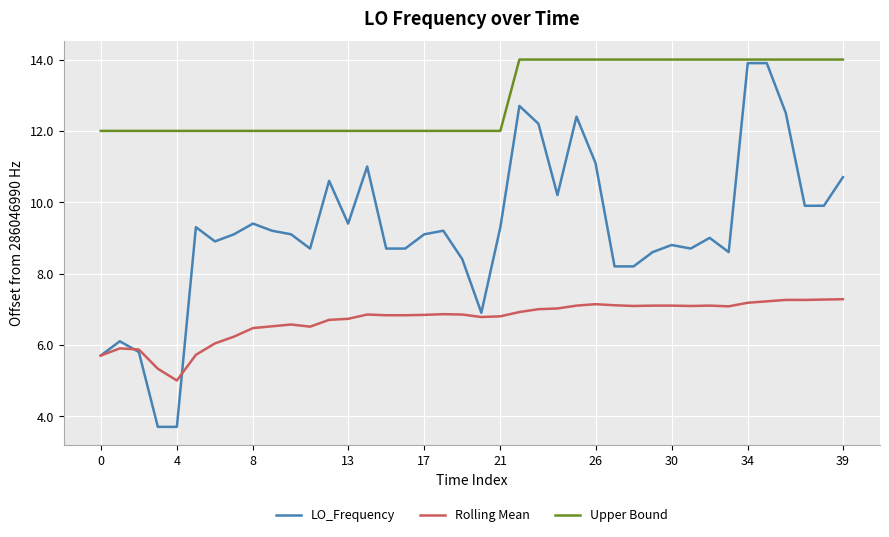

Which series has the widest spread of values?

LO_Frequency